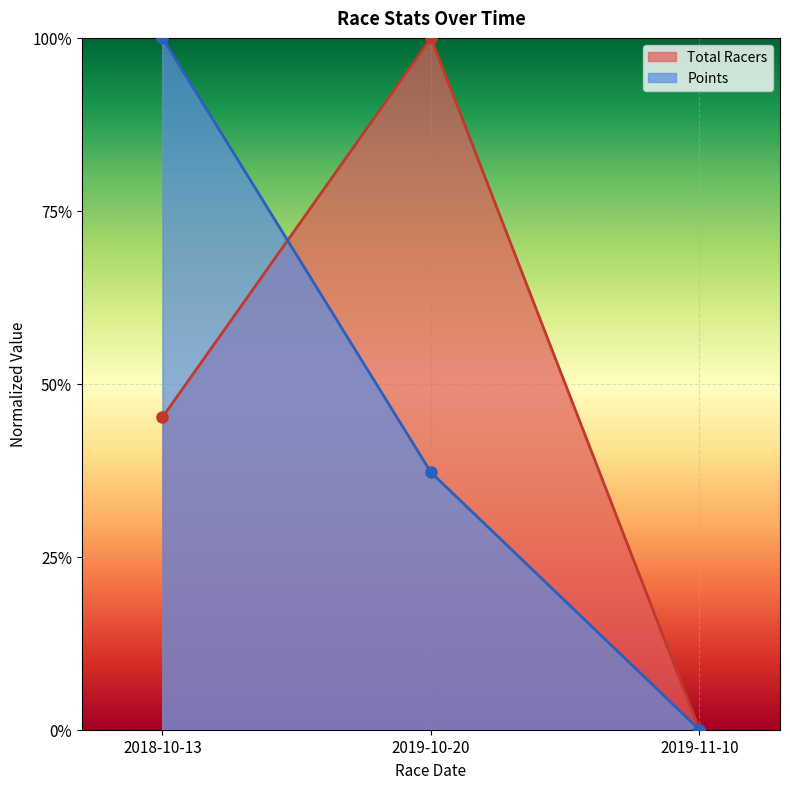

Rank the series by their average value, from lowest to highest.

Points, Total Racers